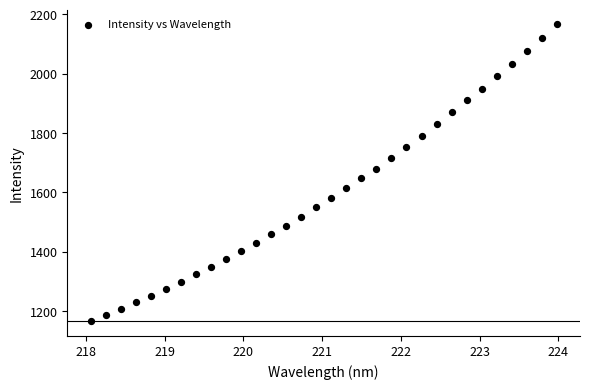

What is the range of X values (max minus min)?

5.9